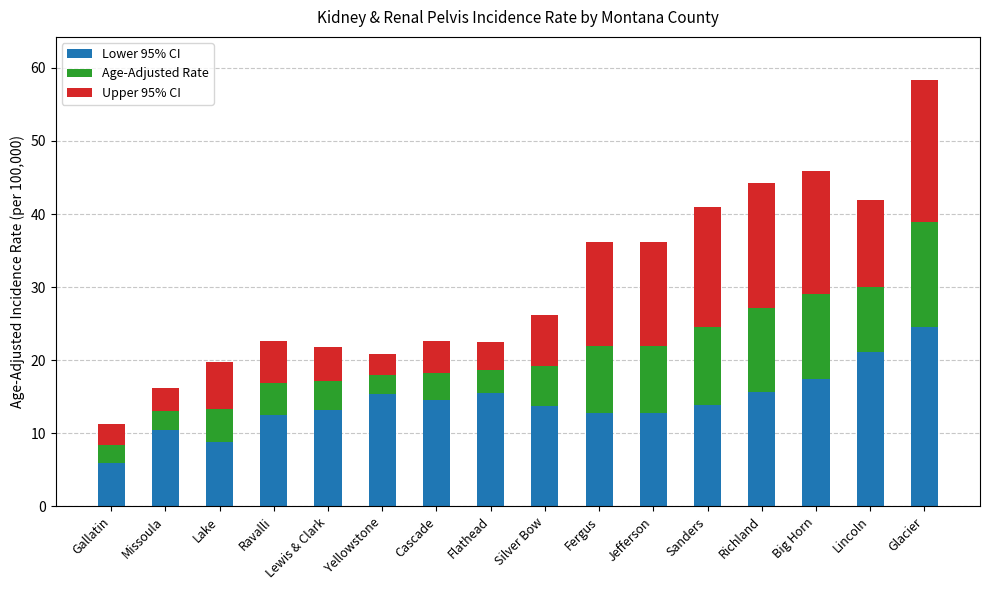

What is the approximate value of Lower 95% CI at Jefferson?

12.8